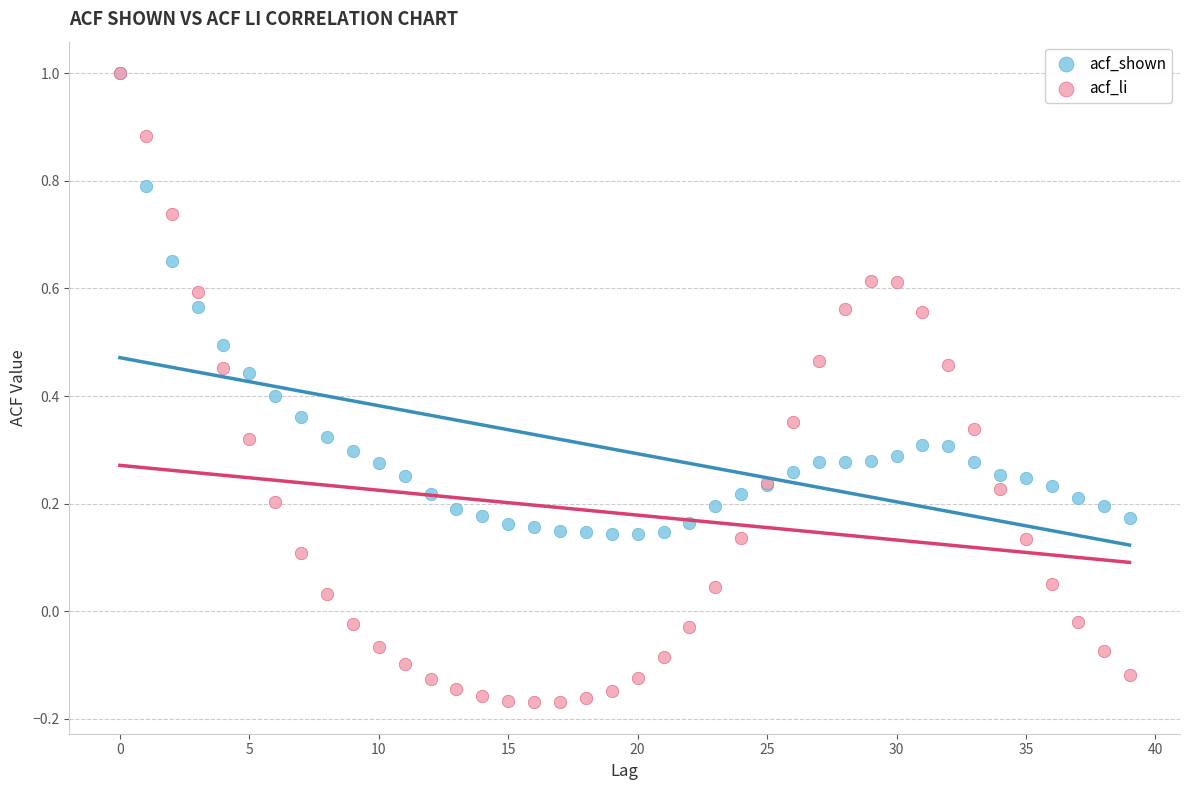

Which series contains the lowest Y value?

acf_li